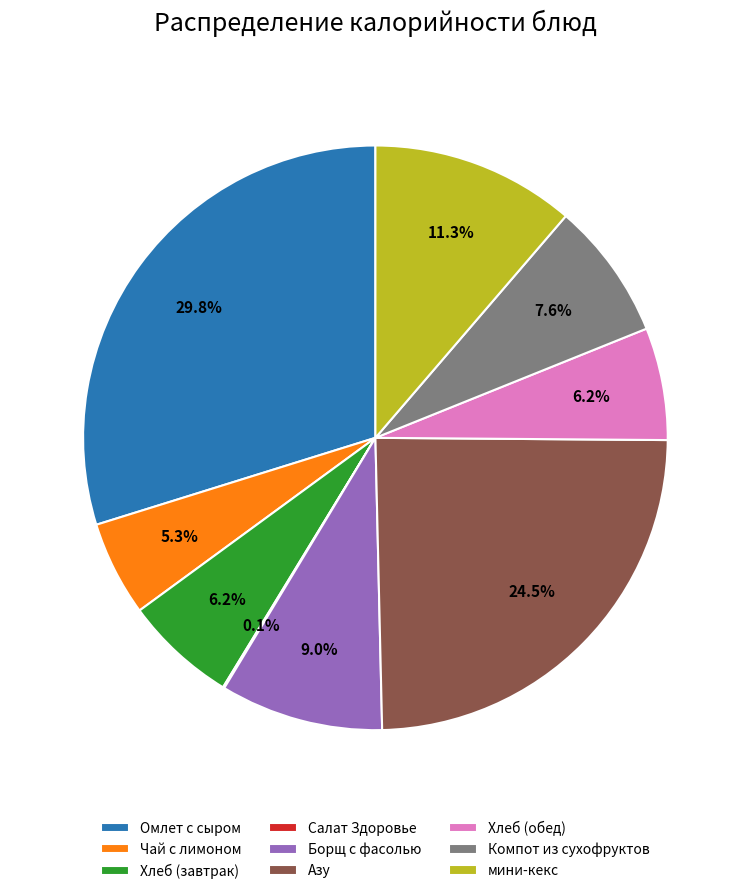

What portion of the pie excludes Хлеб (обед)?

93.8%